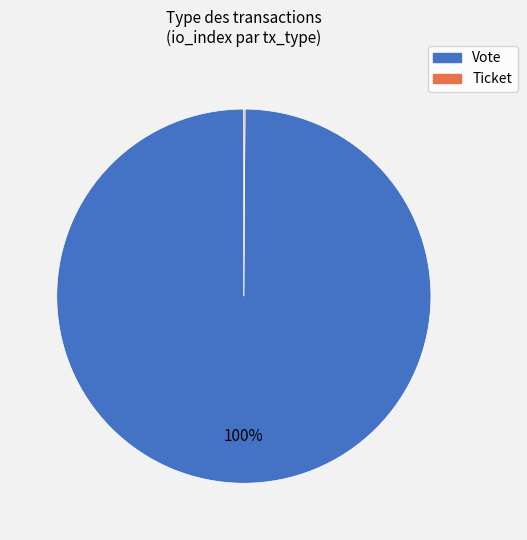

To the nearest percent, what percentage of the pie is Vote?

100%